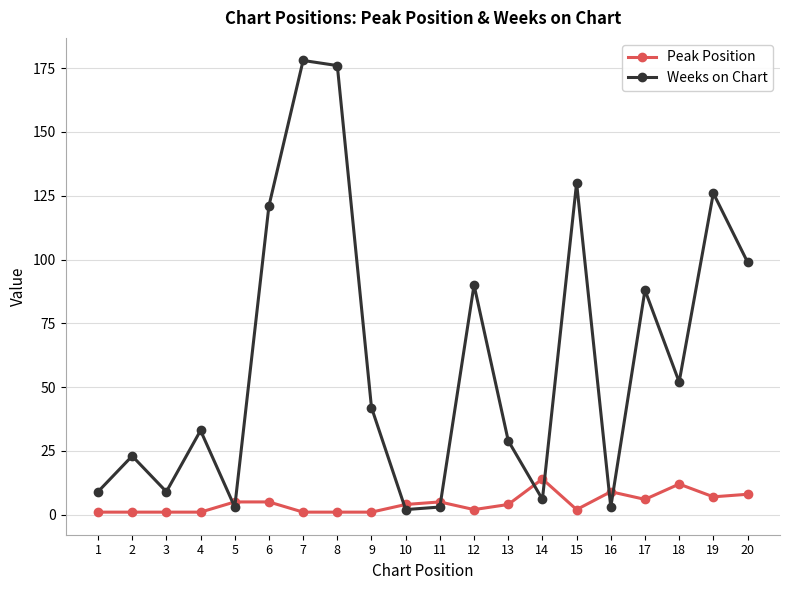

Which series has the widest spread of values?

Weeks on Chart